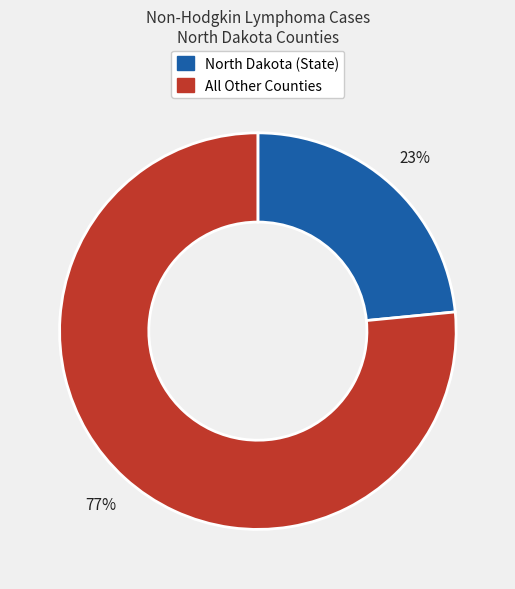

To the nearest percent, what is the combined percentage of North Dakota (State) and All Other Counties?

100%